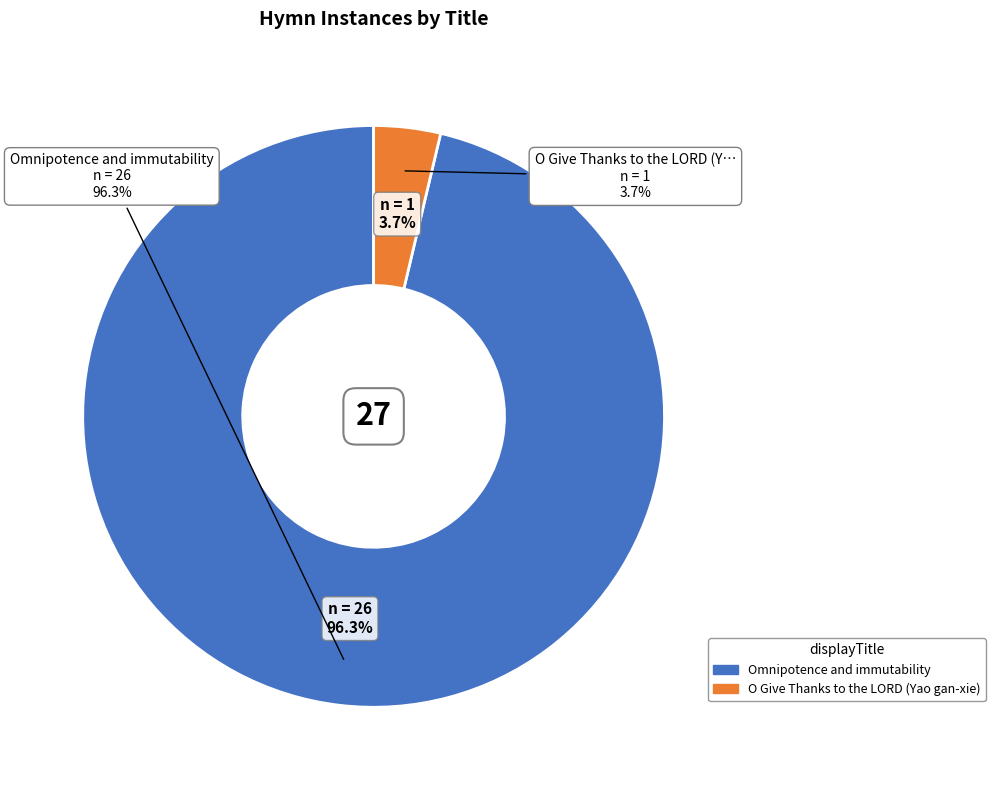

Is it true that Omnipotence and immutability is 87% of the pie?

False